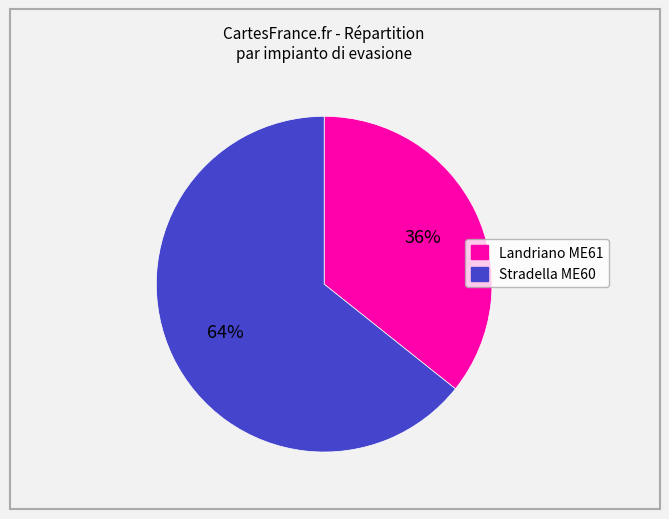

True or false: Stradella ME60 accounts for 76% of the total.

False